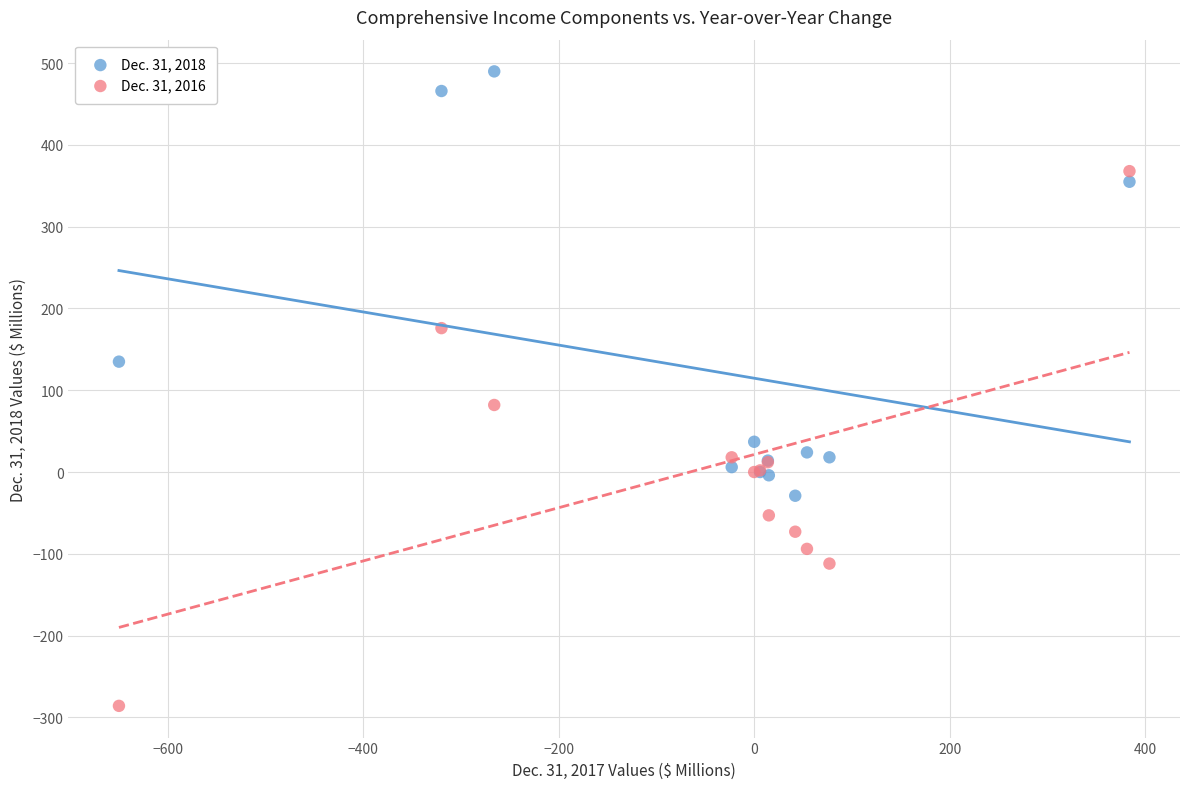

What are all the series names shown in the legend?

Dec. 31, 2018, Dec. 31, 2016